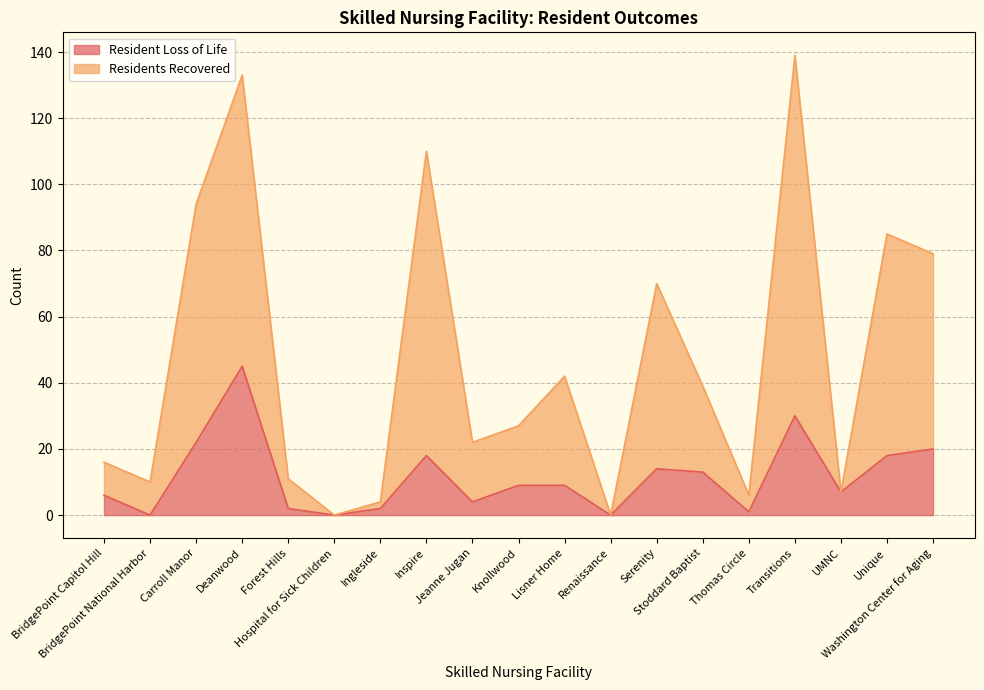

True or false: Resident Loss of Life has a value of 31 at BridgePoint National Harbor.

False